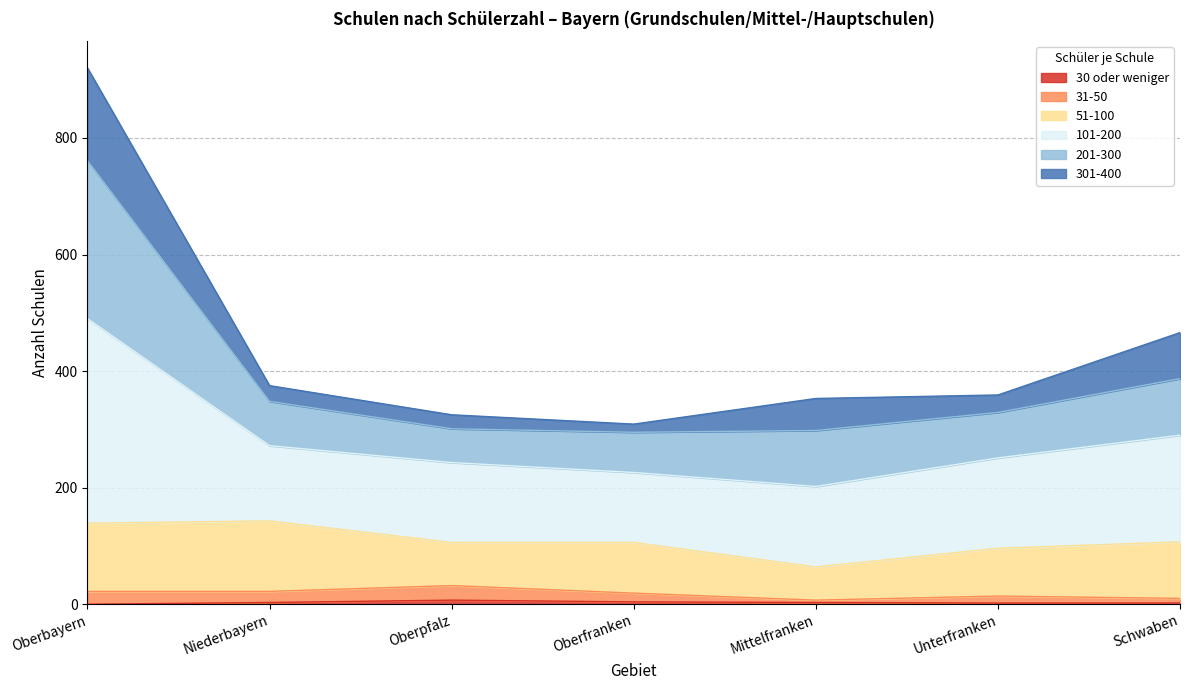

At which label does 30 oder weniger reach its peak?

Oberpfalz